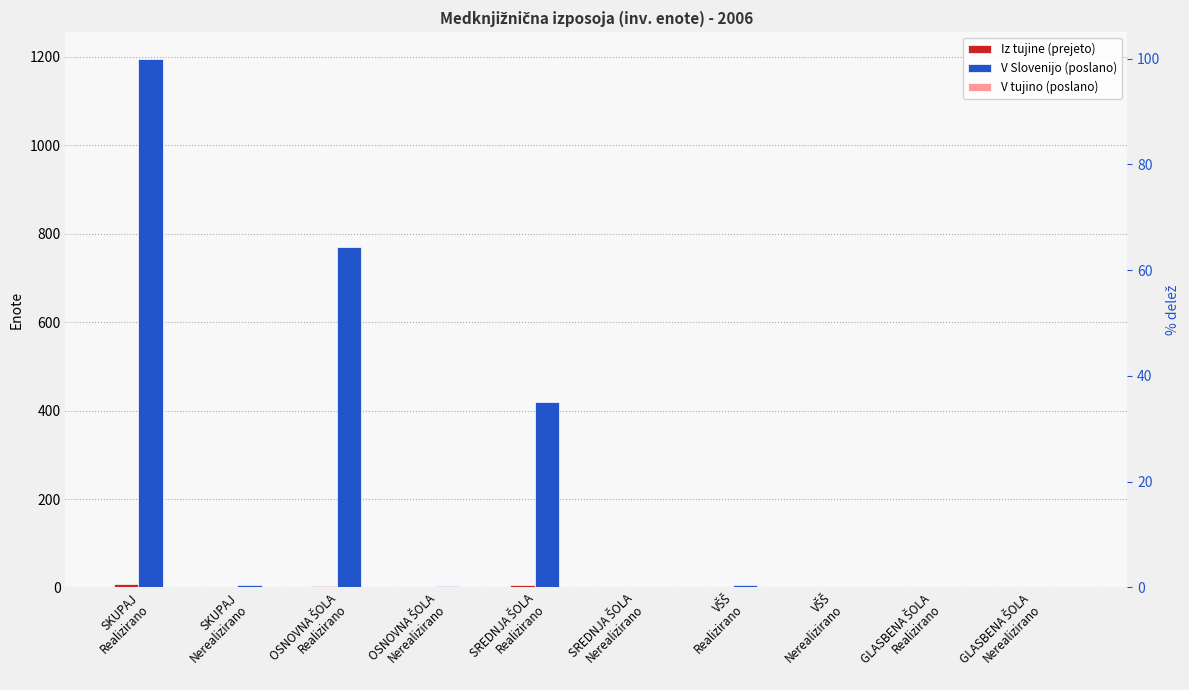

What is the difference between the V Slovenijo (poslano) values at GLASBENA ŠOLA
Nerealizirano and OSNOVNA ŠOLA
Realizirano?

769